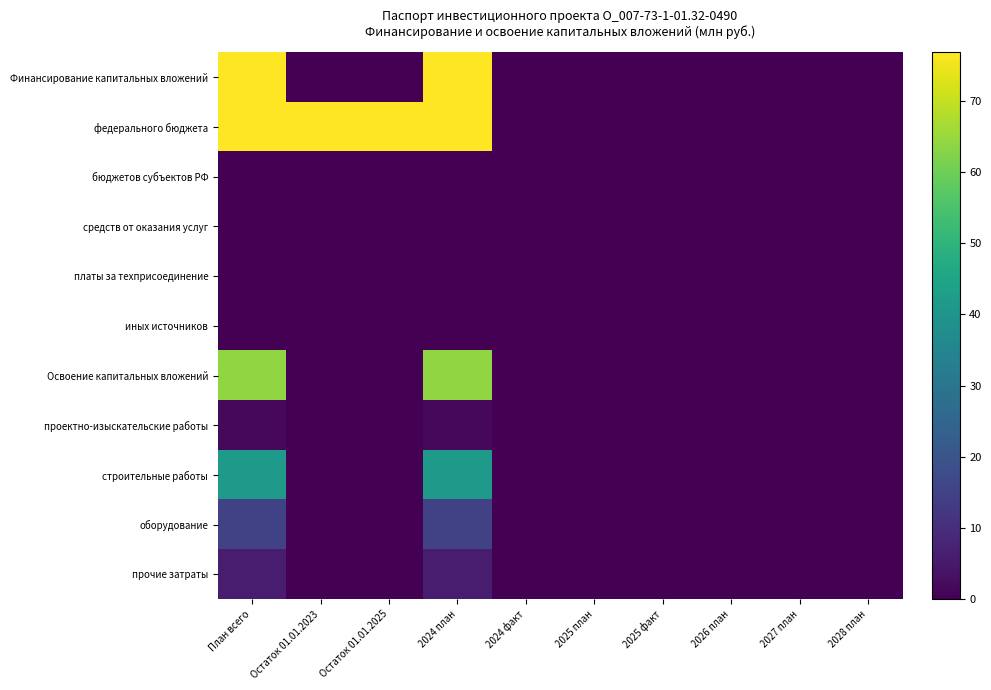

Reading left to right, what are all the values shown in this chart?

Финансирование капитальных вложений: План всего=76.8	Остаток 01.01.2023=0.0	Остаток 01.01.2025=0.0	2024 план=76.8	2024 факт=0.0	2025 план=0.0	2025 факт=0.0	2026 план=0.0	2027 план=0.0	2028 план=0.0
федерального бюджета: План всего=76.8	Остаток 01.01.2023=76.8	Остаток 01.01.2025=76.8	2024 план=76.8	2024 факт=0.0	2025 план=0.0	2025 факт=0.0	2026 план=0.0	2027 план=0.0	2028 план=0.0
бюджетов субъектов РФ: План всего=0.0	Остаток 01.01.2023=0.0	Остаток 01.01.2025=0.0	2024 план=0.0	2024 факт=0.0	2025 план=0.0	2025 факт=0.0	2026 план=0.0	2027 план=0.0	2028 план=0.0
средств от оказания услуг: План всего=0.0	Остаток 01.01.2023=0.0	Остаток 01.01.2025=0.0	2024 план=0.0	2024 факт=0.0	2025 план=0.0	2025 факт=0.0	2026 план=0.0	2027 план=0.0	2028 план=0.0
платы за техприсоединение: План всего=0.0	Остаток 01.01.2023=0.0	Остаток 01.01.2025=0.0	2024 план=0.0	2024 факт=0.0	2025 план=0.0	2025 факт=0.0	2026 план=0.0	2027 план=0.0	2028 план=0.0
иных источников: План всего=0.0	Остаток 01.01.2023=0.0	Остаток 01.01.2025=0.0	2024 план=0.0	2024 факт=0.0	2025 план=0.0	2025 факт=0.0	2026 план=0.0	2027 план=0.0	2028 план=0.0
Освоение капитальных вложений: План всего=64.0	Остаток 01.01.2023=0.0	Остаток 01.01.2025=0.0	2024 план=64.0	2024 факт=0.0	2025 план=0.0	2025 факт=0.0	2026 план=0.0	2027 план=0.0	2028 план=0.0
проектно-изыскательские работы: План всего=1.7	Остаток 01.01.2023=0.0	Остаток 01.01.2025=0.0	2024 план=1.7	2024 факт=0.0	2025 план=0.0	2025 факт=0.0	2026 план=0.0	2027 план=0.0	2028 план=0.0
строительные работы: План всего=41.4	Остаток 01.01.2023=0.0	Остаток 01.01.2025=0.0	2024 план=41.4	2024 факт=0.0	2025 план=0.0	2025 факт=0.0	2026 план=0.0	2027 план=0.0	2028 план=0.0
оборудование: План всего=15.1	Остаток 01.01.2023=0.0	Остаток 01.01.2025=0.0	2024 план=15.1	2024 факт=0.0	2025 план=0.0	2025 факт=0.0	2026 план=0.0	2027 план=0.0	2028 план=0.0
прочие затраты: План всего=5.8	Остаток 01.01.2023=0.0	Остаток 01.01.2025=0.0	2024 план=5.8	2024 факт=0.0	2025 план=0.0	2025 факт=0.0	2026 план=0.0	2027 план=0.0	2028 план=0.0